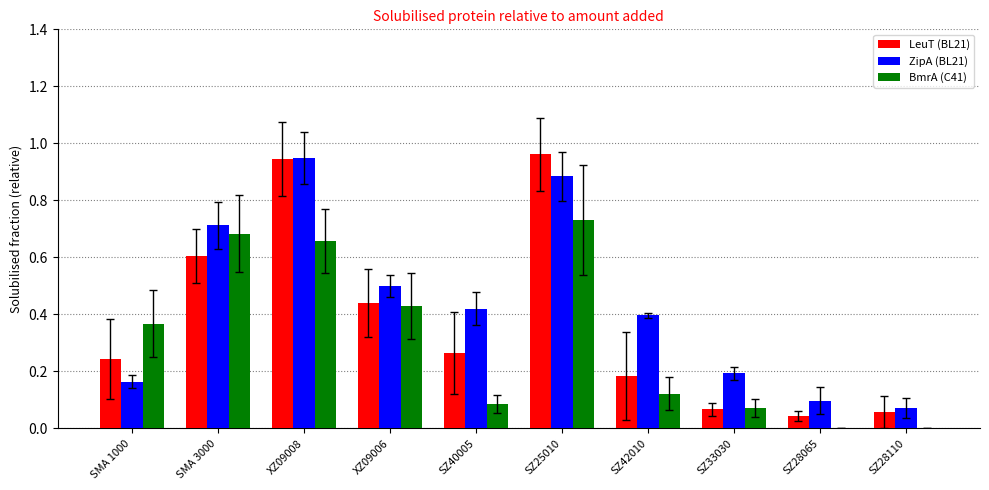

Which series has the largest total across all categories?

ZipA (BL21)